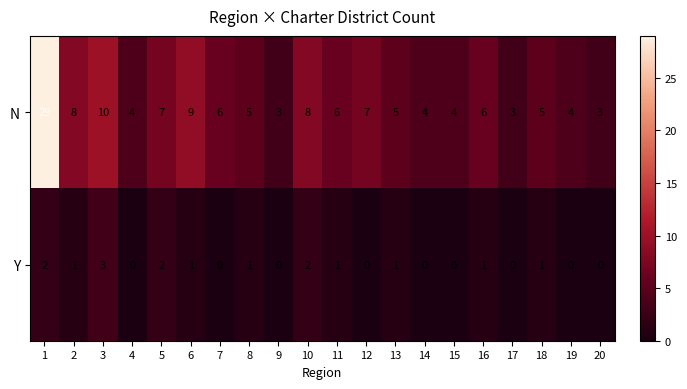

Which series has the largest range (max minus min)?

N